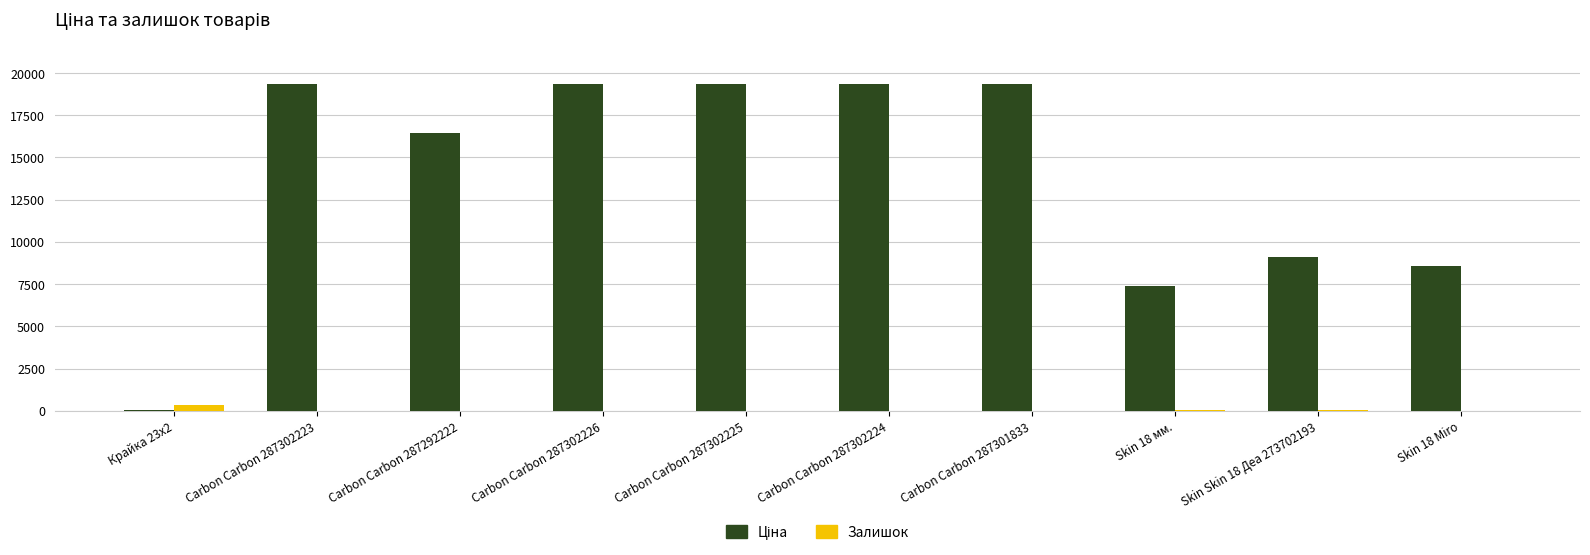

What is the total value across all series at Carbon Carbon 287302225?

19343.1